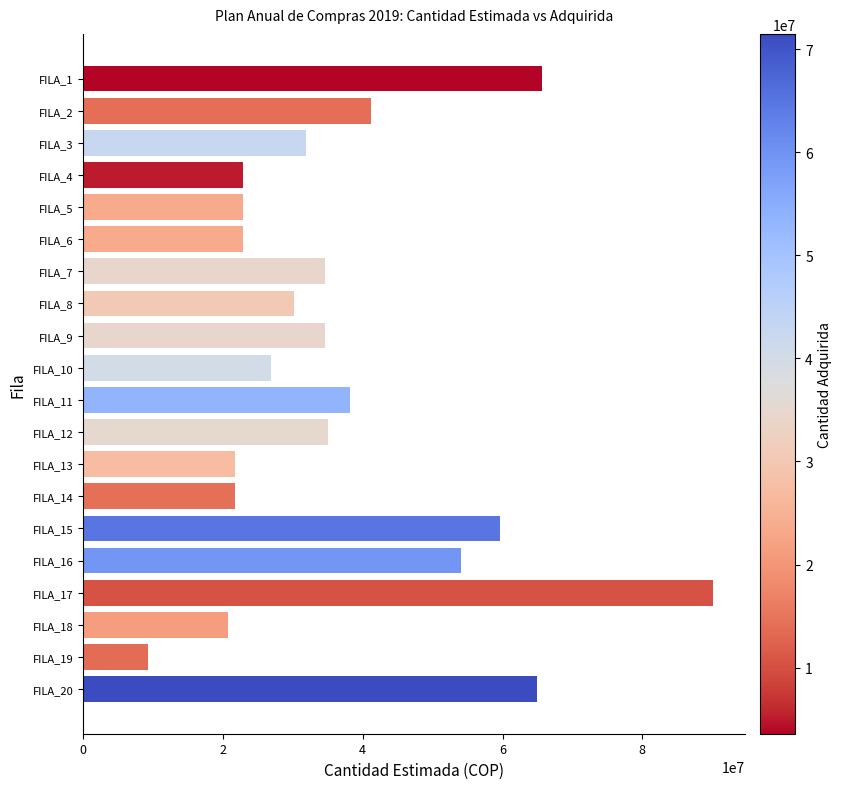

Where is the data nearest to the value 49696500?

FILA_16